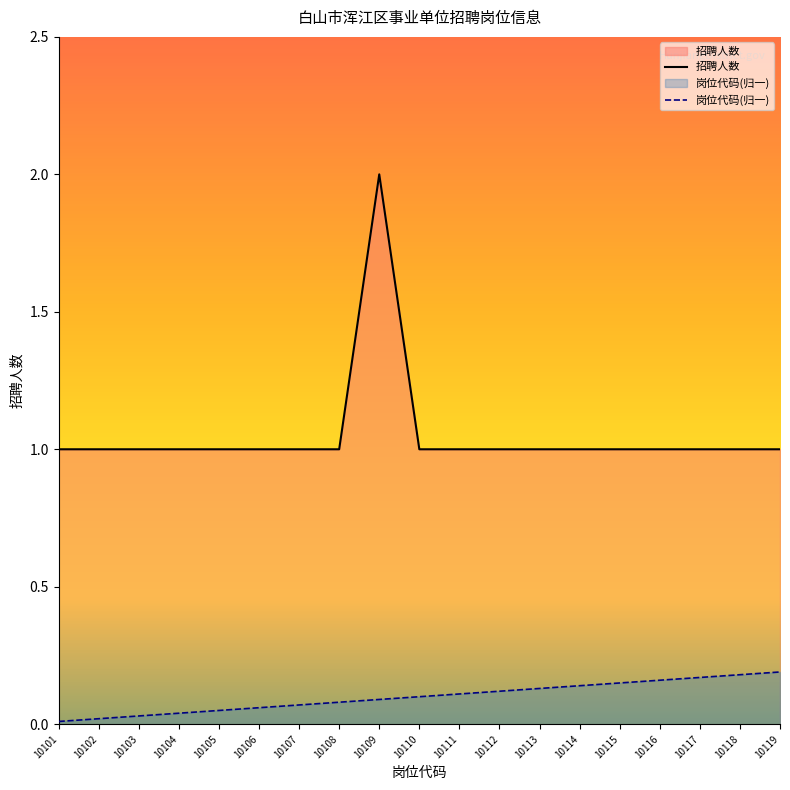

Where is 岗位代码 nearest to the value 0?

10101